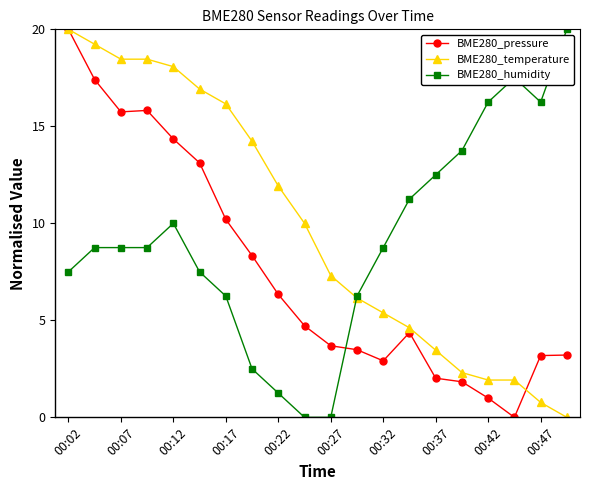

List the series in order of their overall mean, highest first.

BME280_temperature, BME280_humidity, BME280_pressure